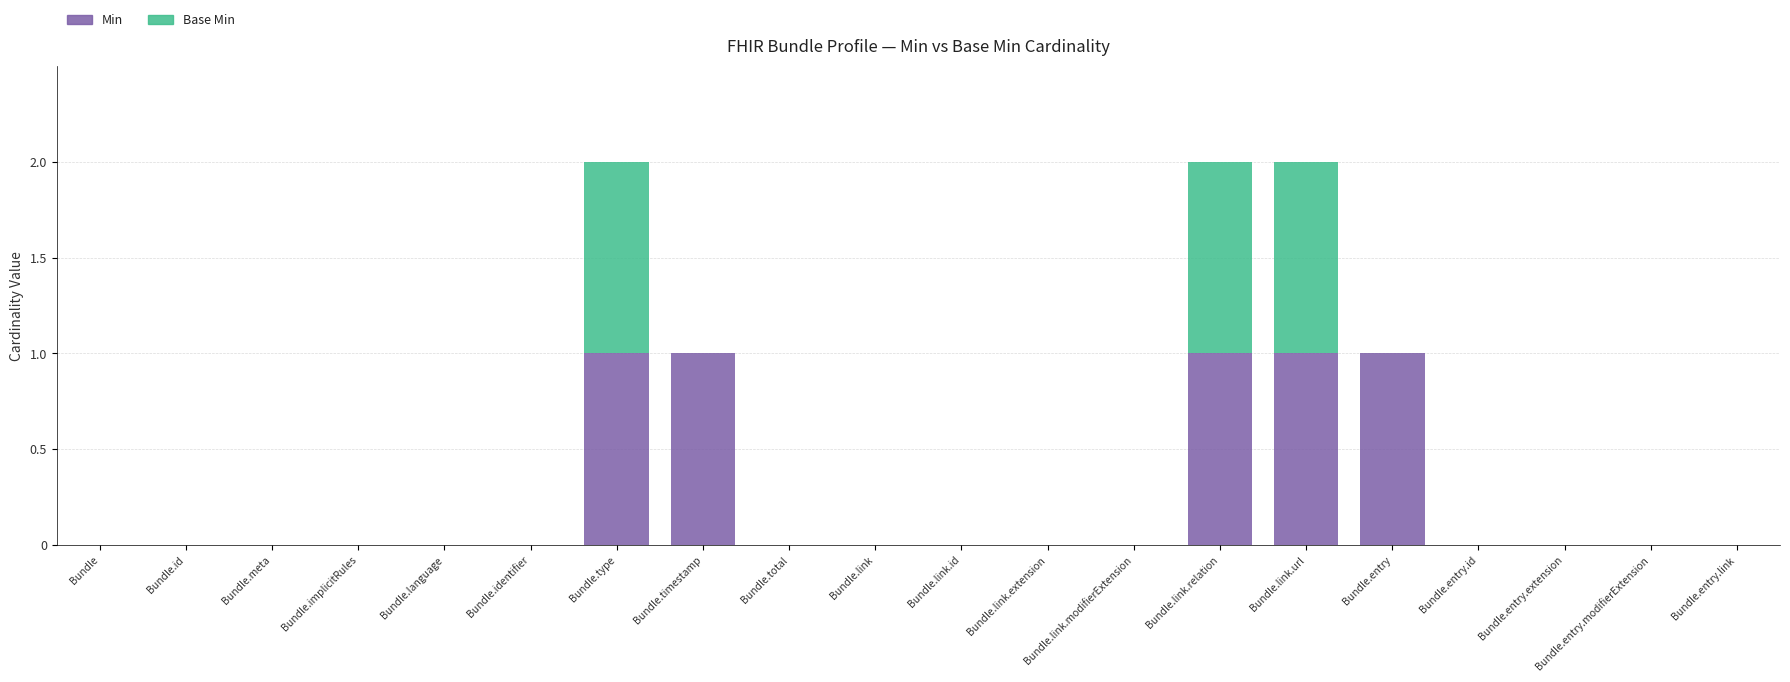

The value of Min at Bundle.link.extension is -1. True or false?

False